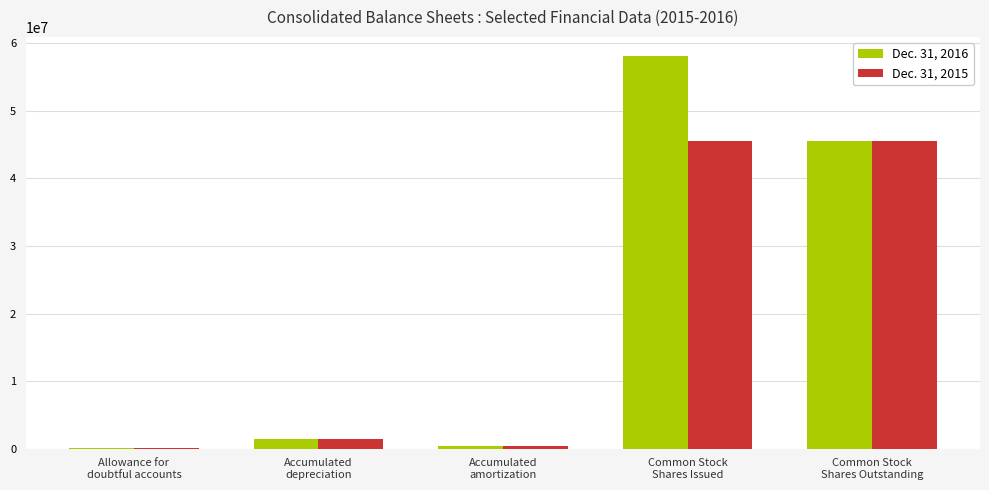

What are all the series names shown in the legend?

Dec. 31, 2016, Dec. 31, 2015